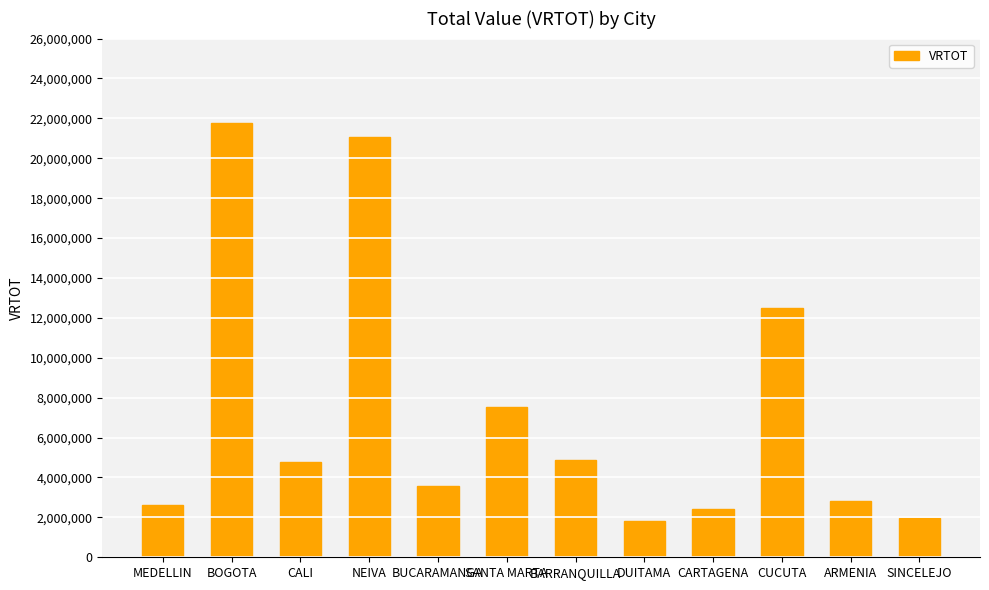

What is the label of the 3rd bar from the right?

CUCUTA